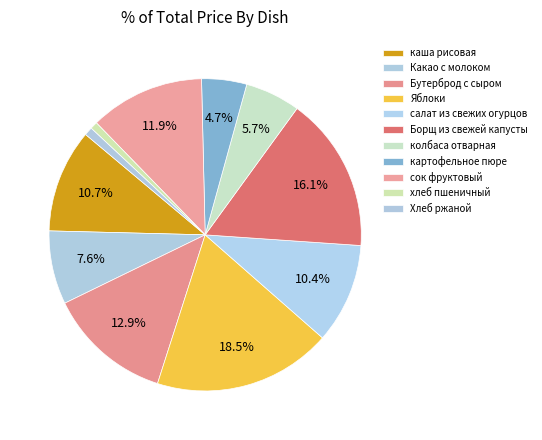

How many segments does this pie chart have?

11